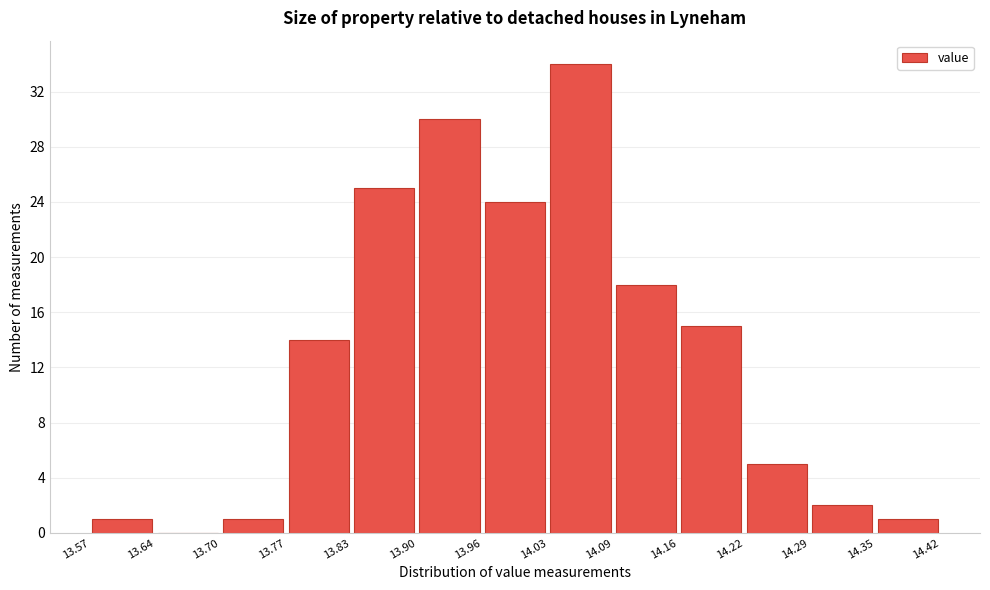

Reading left to right, list every bar in this chart as the range it spans on the x-axis followed by its height. The values are not printed on the chart, so give them approximately, as read against the axis.

13.57 to 13.64: 1
13.64 to 13.70: 0
13.70 to 13.77: 1
13.77 to 13.83: 14
13.83 to 13.90: 25
13.90 to 13.96: 30
13.96 to 14.03: 24
14.03 to 14.09: 34
14.09 to 14.16: 18
14.16 to 14.22: 15
14.22 to 14.29: 5
14.29 to 14.35: 2
14.35 to 14.42: 1